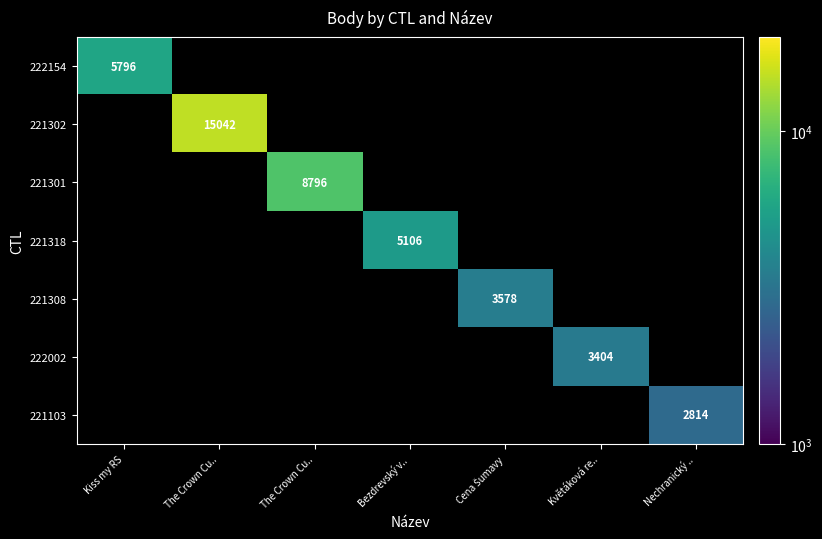

What is the total value across all series at The Crown Cu..?

15042